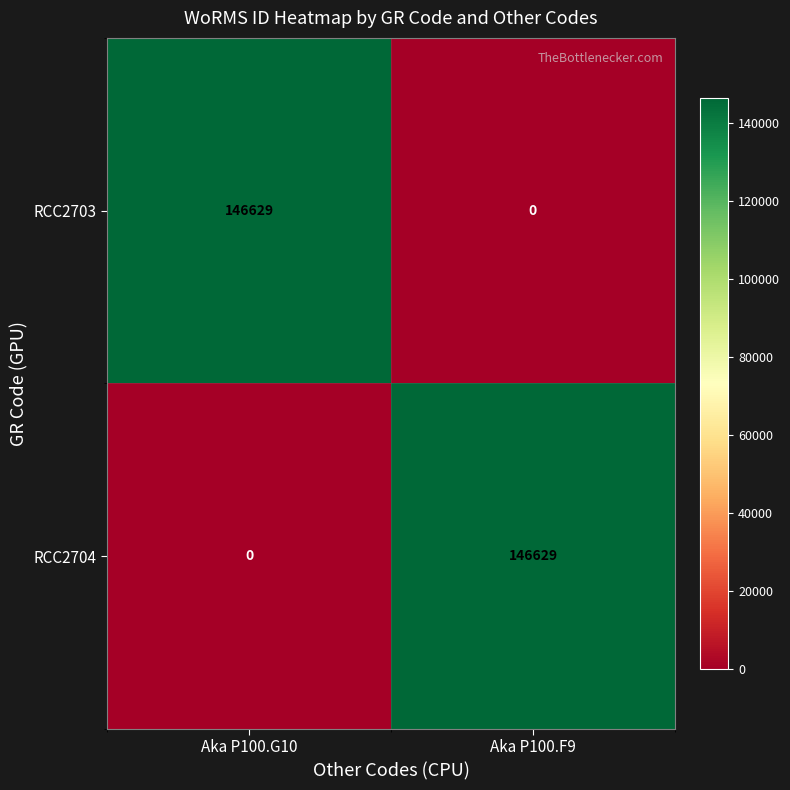

At which label is RCC2704 closest to 73314?

Aka P100.G10